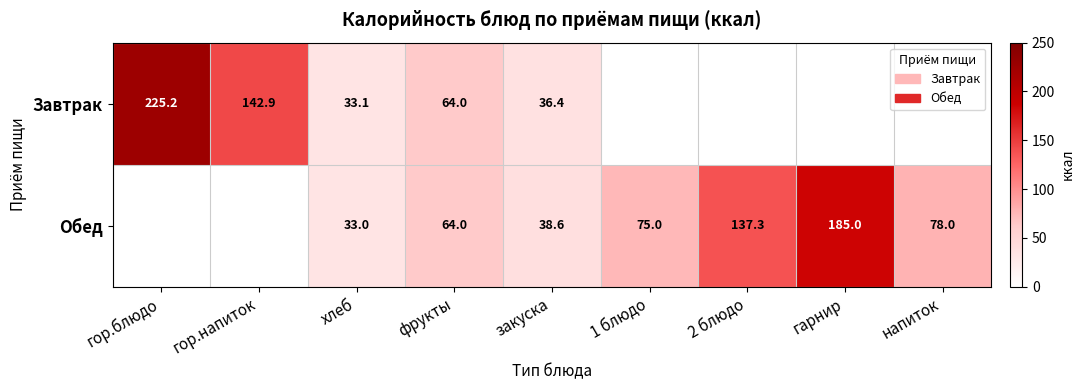

What is the maximum value for Обед?

185.0